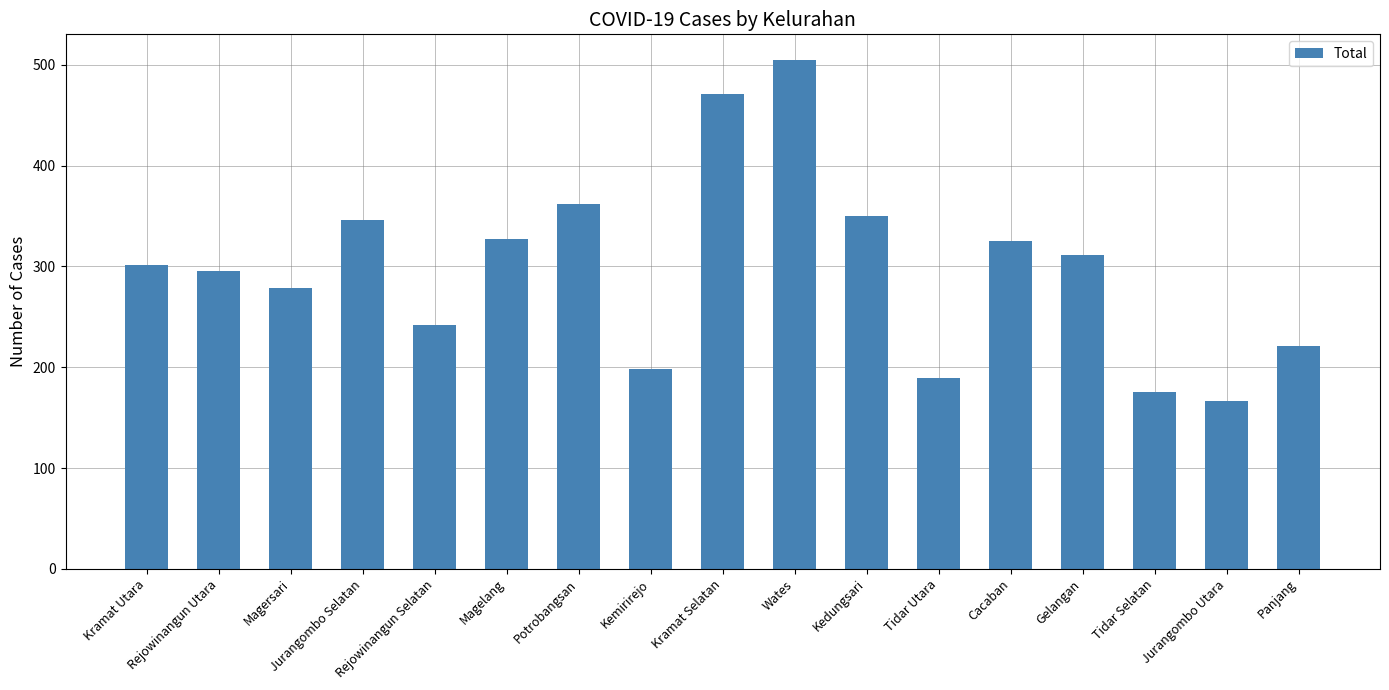

What is the average value?

298